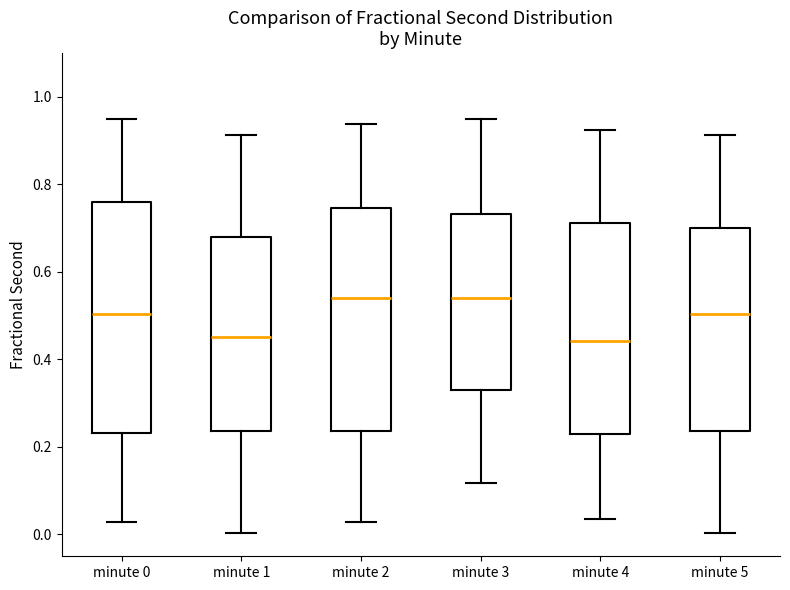

Reading left to right, transcribe this box plot: for each box, give where its median line is, the range the box spans, and where its two whiskers end, as read against the y-axis. The values are not printed on the chart, so give them approximately, as read against the axis.

minute 0: median 0.50, box 0.24 to 0.76, whiskers 0.02 to 0.94
minute 1: median 0.46, box 0.24 to 0.68, whiskers 0.00 to 0.92
minute 2: median 0.54, box 0.24 to 0.74, whiskers 0.02 to 0.94
minute 3: median 0.54, box 0.34 to 0.74, whiskers 0.12 to 0.94
minute 4: median 0.44, box 0.22 to 0.72, whiskers 0.04 to 0.92
minute 5: median 0.50, box 0.24 to 0.70, whiskers 0.00 to 0.92